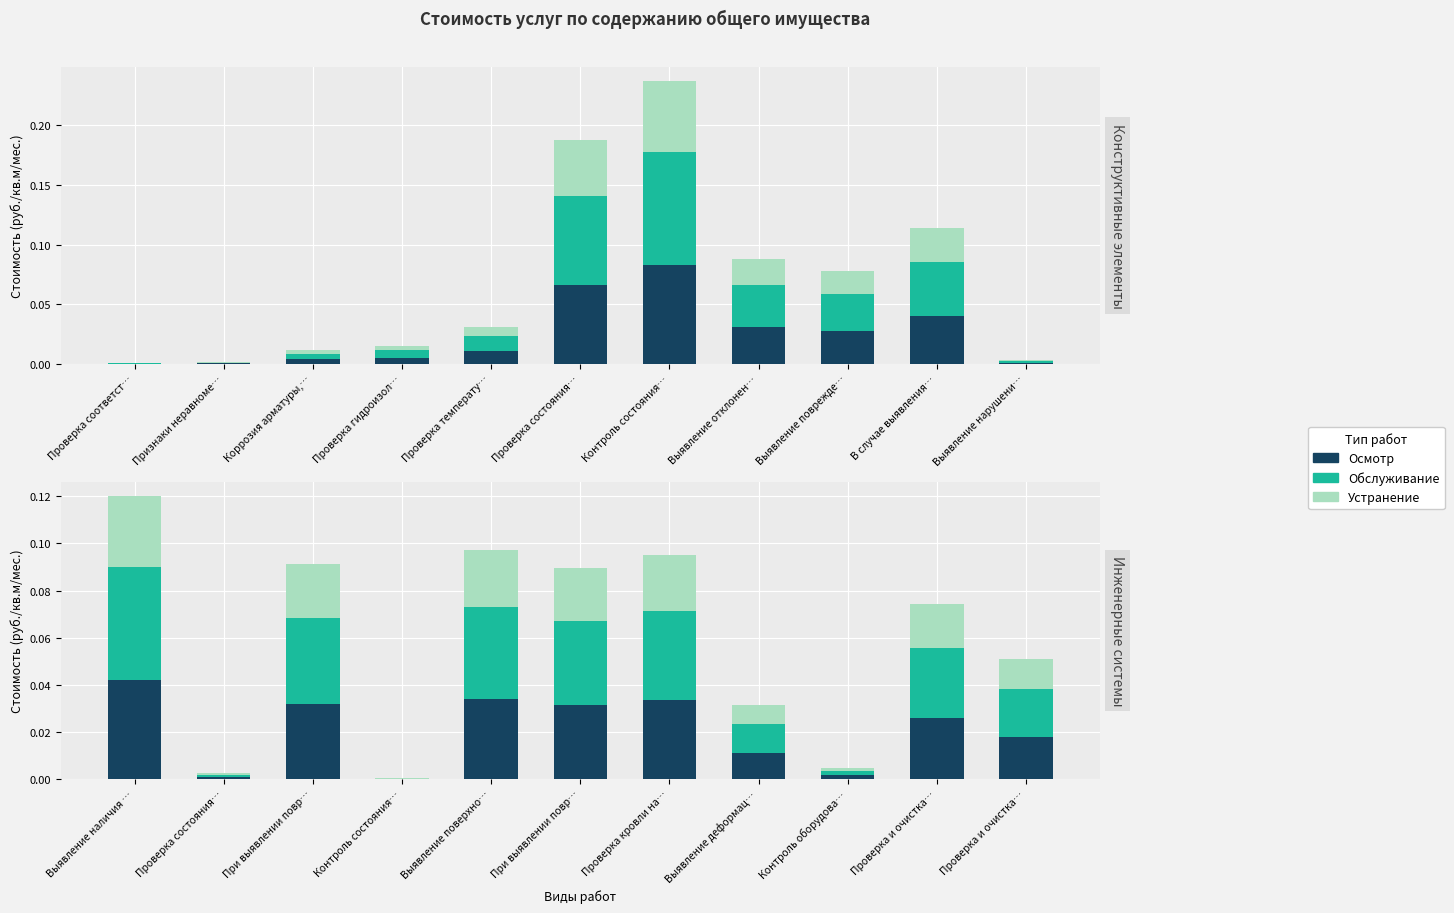

Where is Устранение nearest to the value 0?

Проверка соответст…